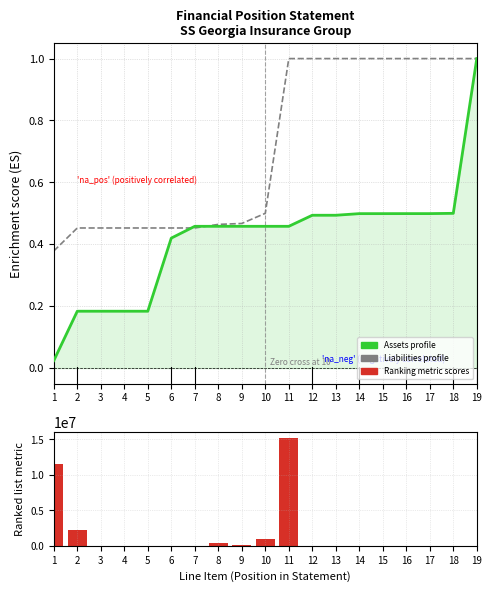

At which label does Assets profile reach its peak?

19